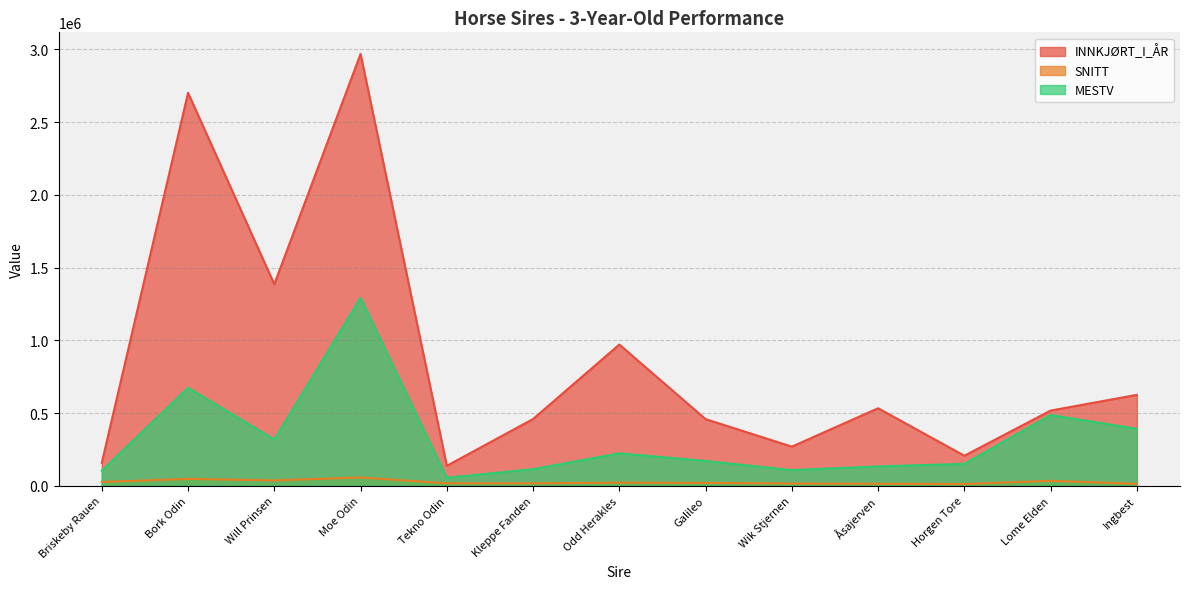

Does the chart display data point markers on the line(s)?

No